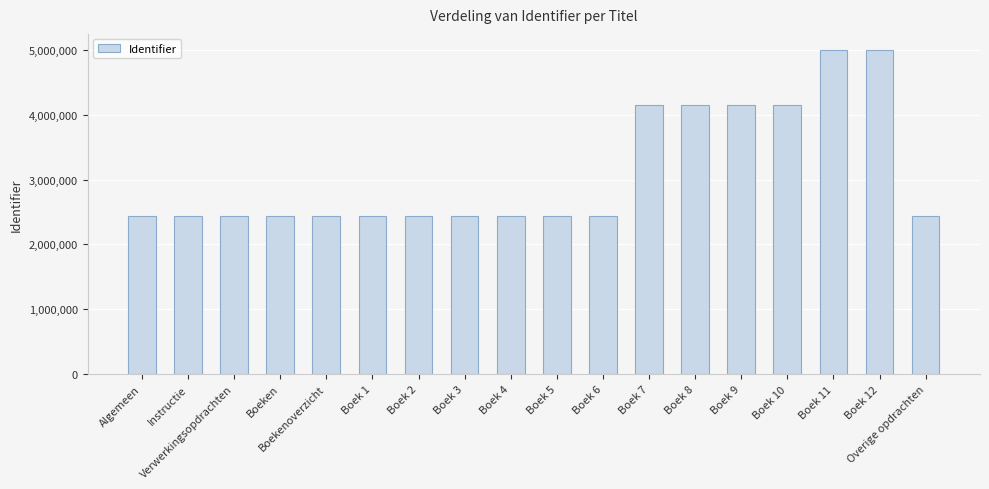

Between Boek 3 and Boek 10, which is larger?

Boek 10